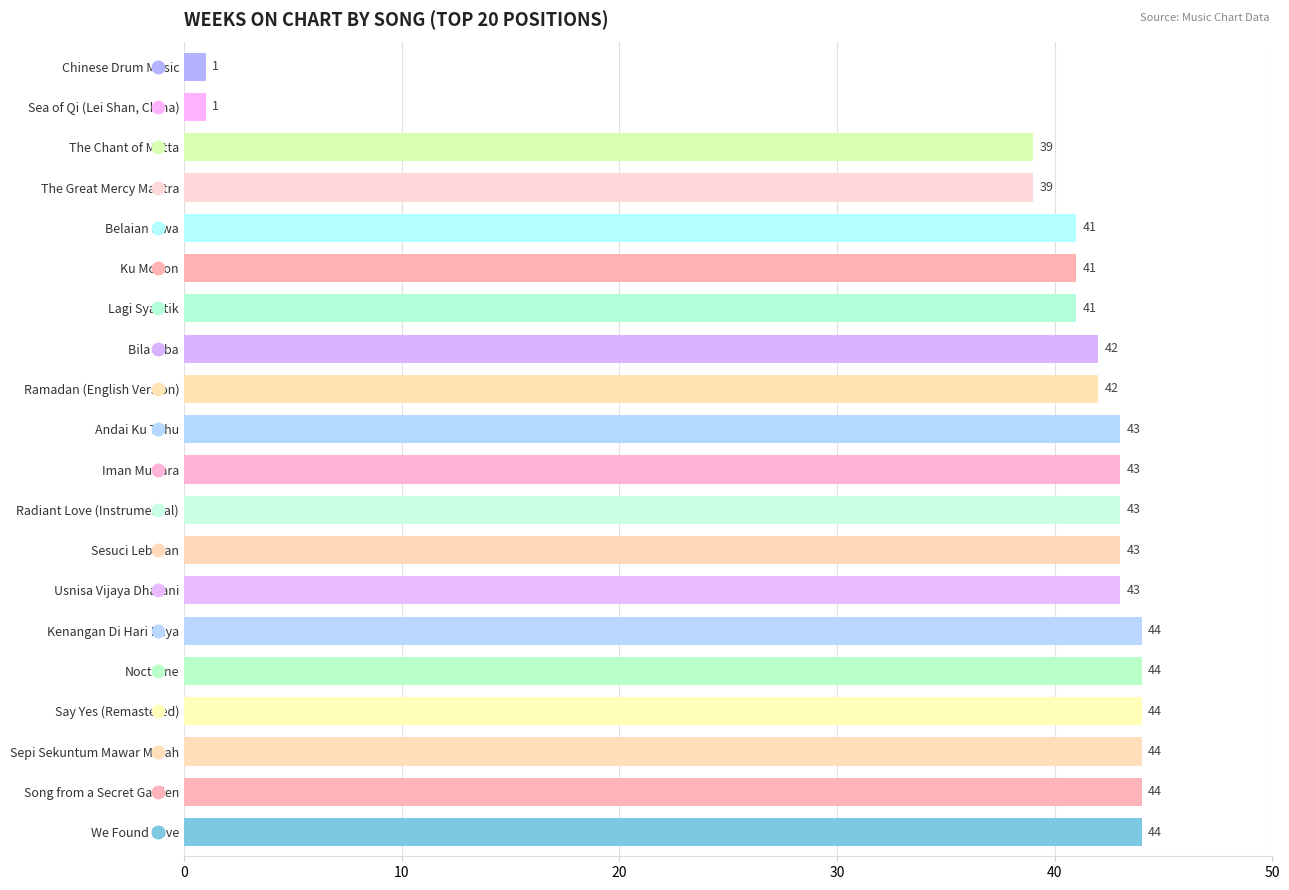

What is the difference between the second highest and second lowest values?

43